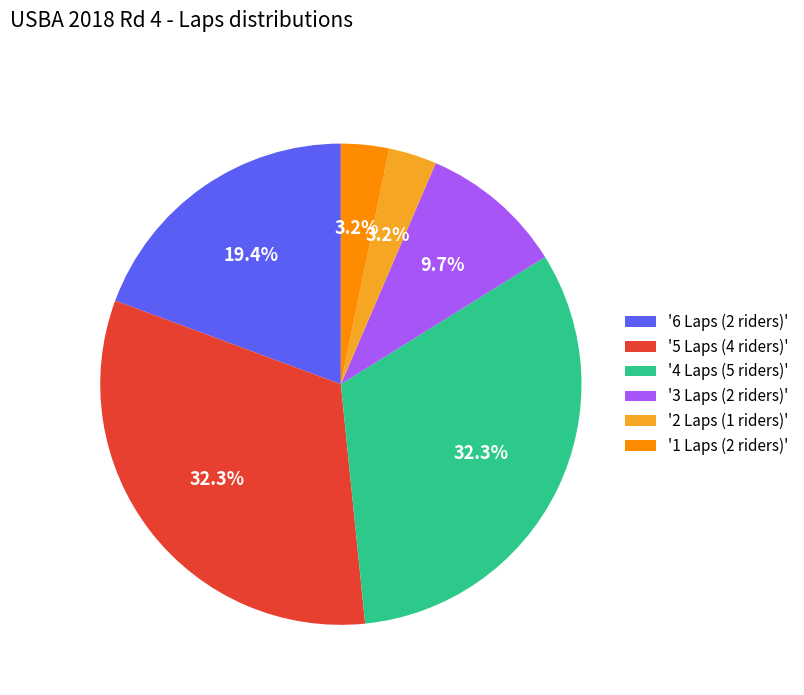

Between '1 Laps (2 riders)' and '6 Laps (2 riders)', which is larger?

'6 Laps (2 riders)'